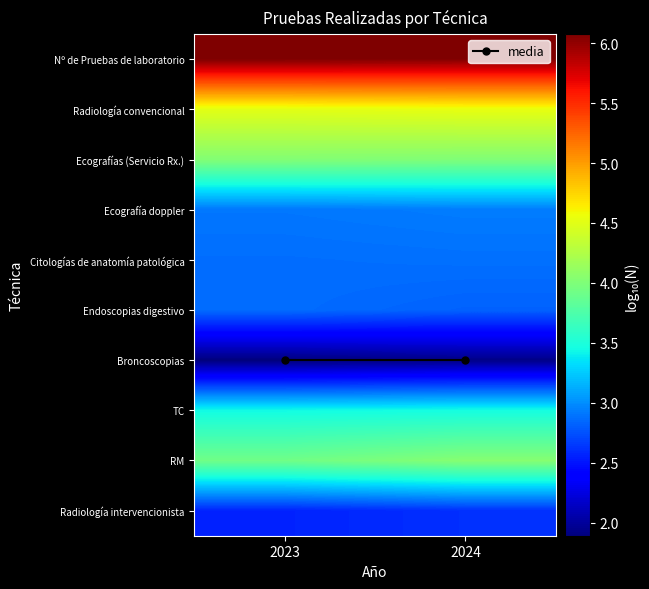

At which category is the sum across all series the highest?

2024